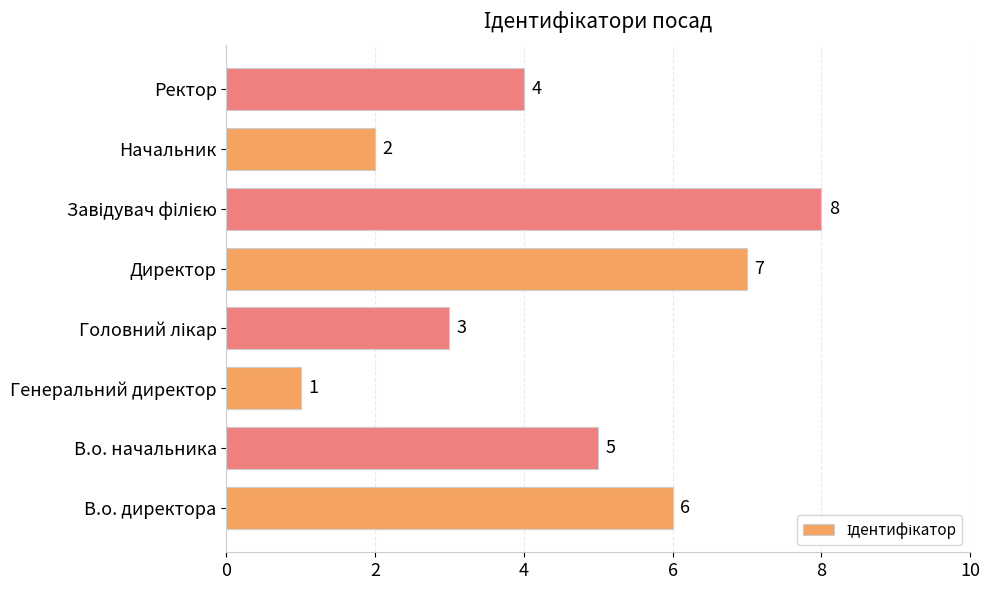

What is the difference between the second highest and minimum values?

6